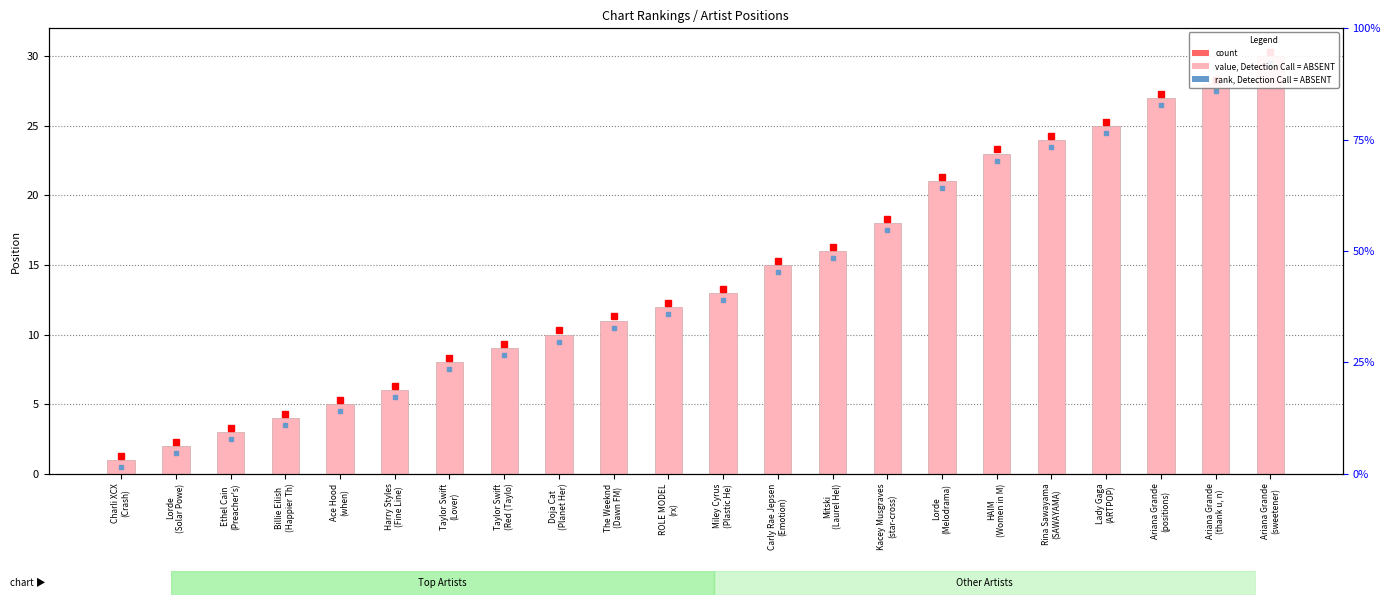

List the labels in order of value, smallest first.

Charli XCX
(Crash), Lorde
(Solar Powe), Ethel Cain
(Preacher's), Billie Eilish
(Happier Th), Ace Hood
(when), Harry Styles
(Fine Line), Taylor Swift
(Lover), Taylor Swift
(Red (Taylo), Doja Cat
(Planet Her), The Weeknd
(Dawn FM), ROLE MODEL
(rx), Miley Cyrus
(Plastic He), Carly Rae Jepsen
(Emotion), Mitski
(Laurel Hel), Kacey Musgraves
(star-cross), Lorde
(Melodrama), HAIM
(Women in M), Rina Sawayama
(SAWAYAMA), Lady Gaga
(ARTPOP), Ariana Grande
(positions), Ariana Grande
(thank u, n), Ariana Grande
(sweetener)